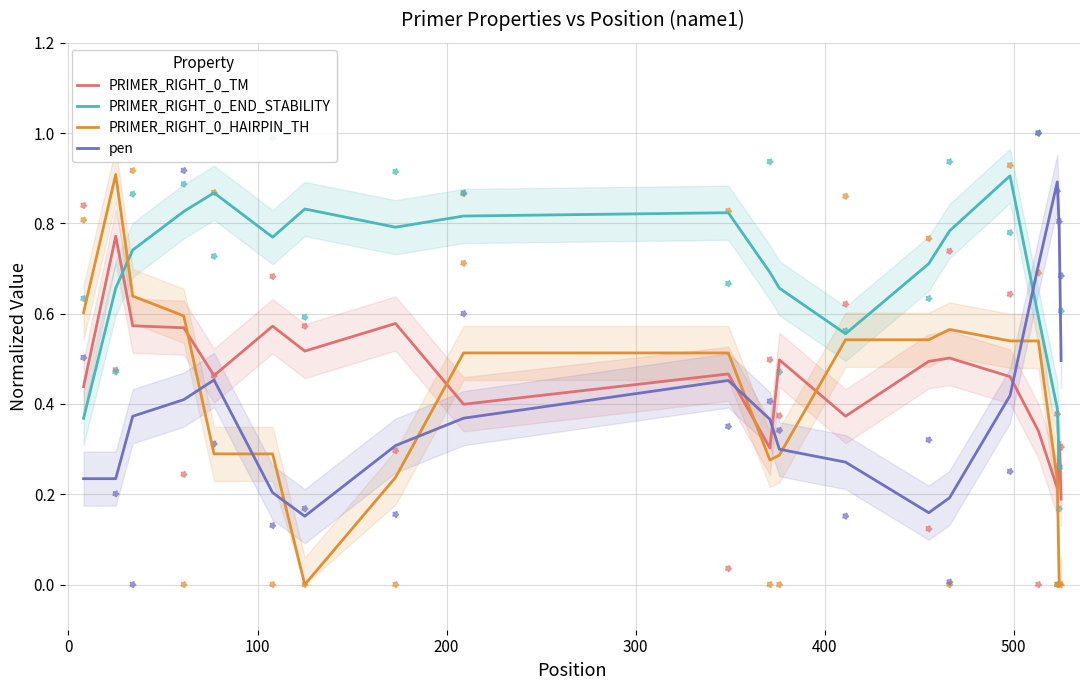

Which series has the largest total across all categories?

PRIMER_RIGHT_0_END_STABILITY